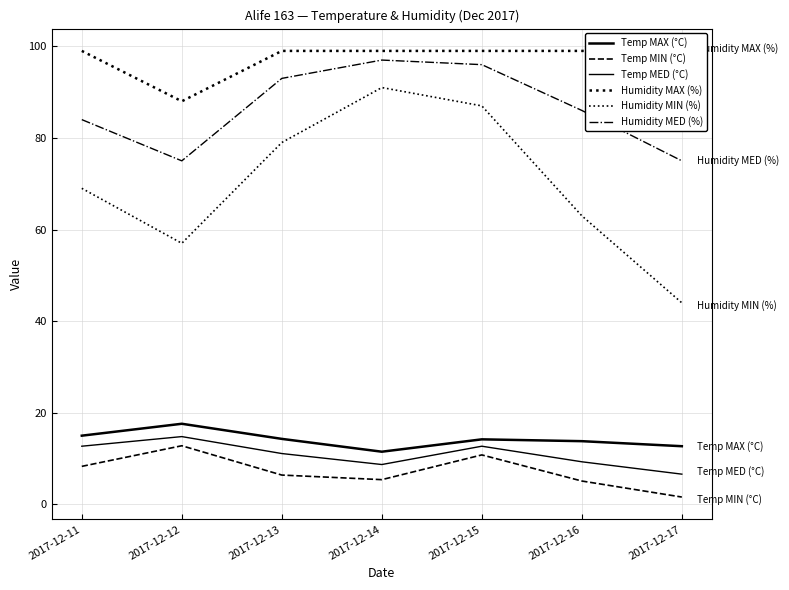

The Temp MED (°C) series shows 1.8 at 2017-12-17. True or false?

False